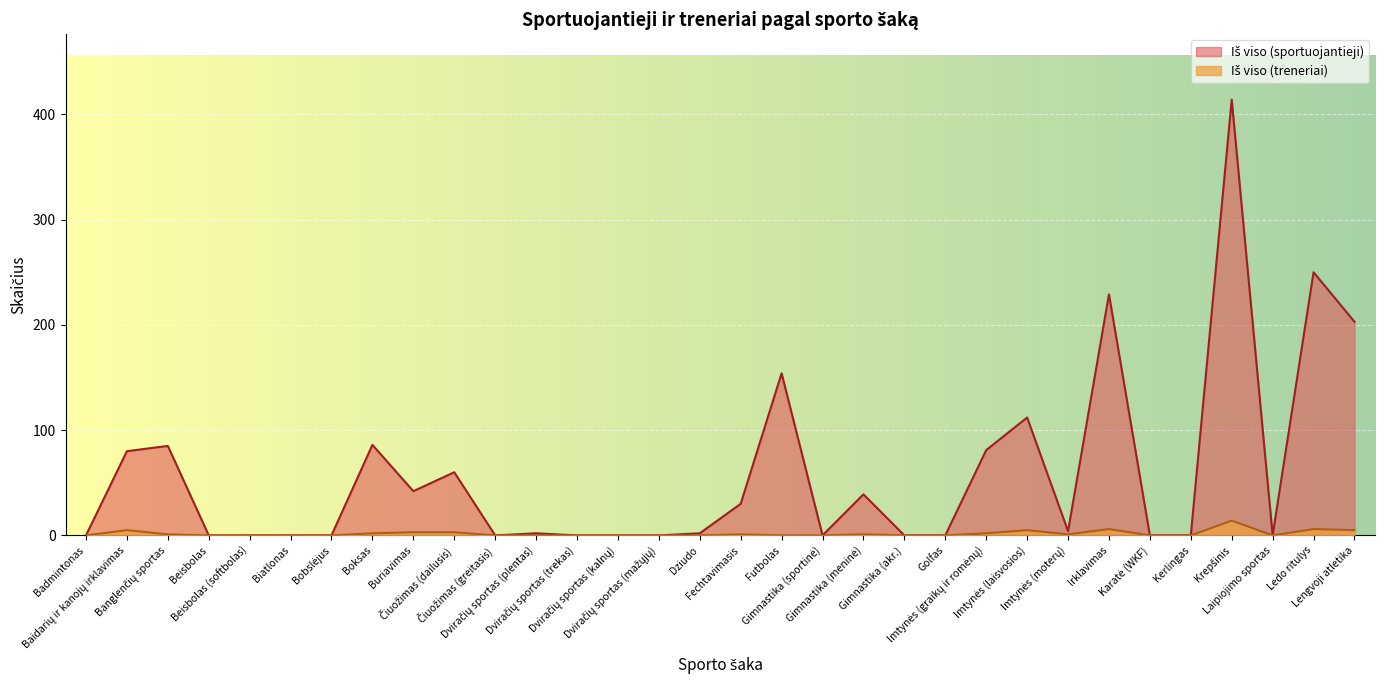

Is it true that Iš viso (sportuojantieji) equals 2 at Dviračių sportas (plentas)?

True